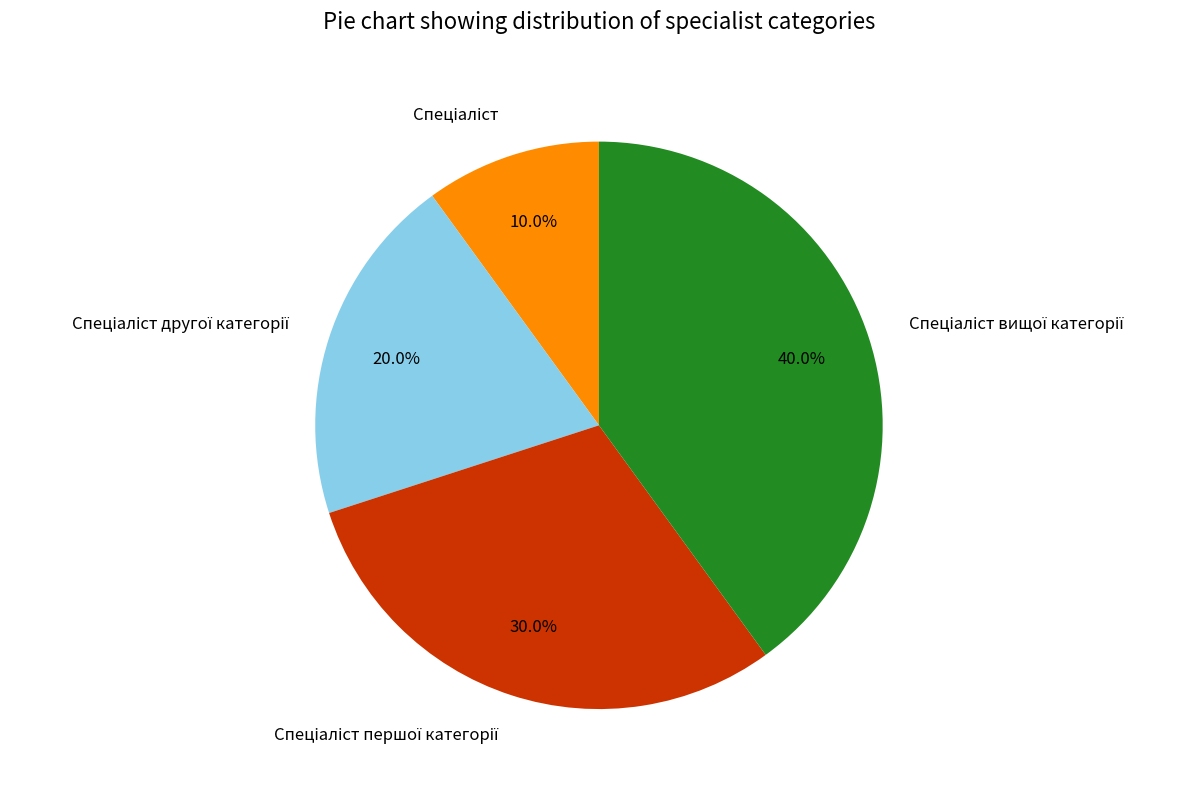

How many slices are in this pie chart?

4